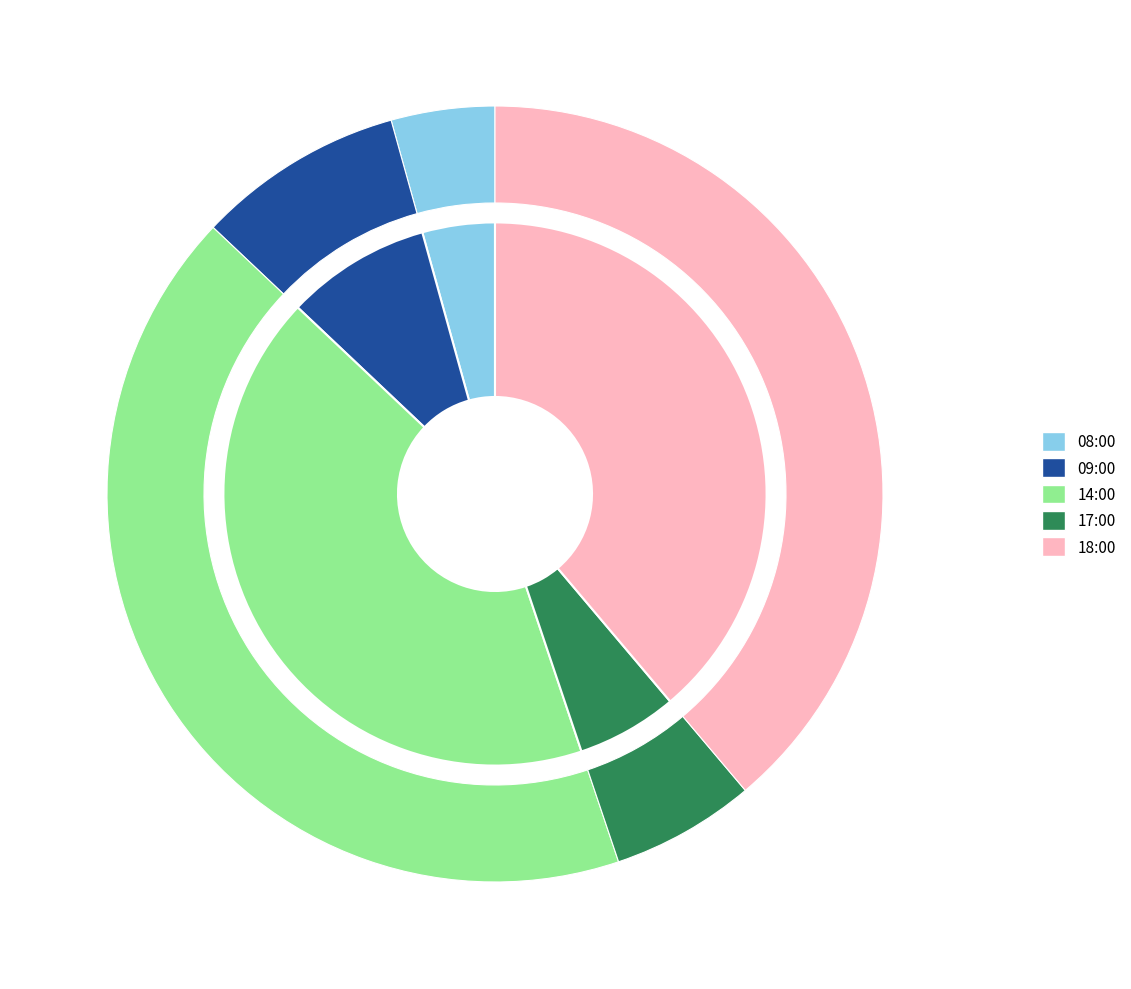

To the nearest percent, what is the average slice percentage?

20%